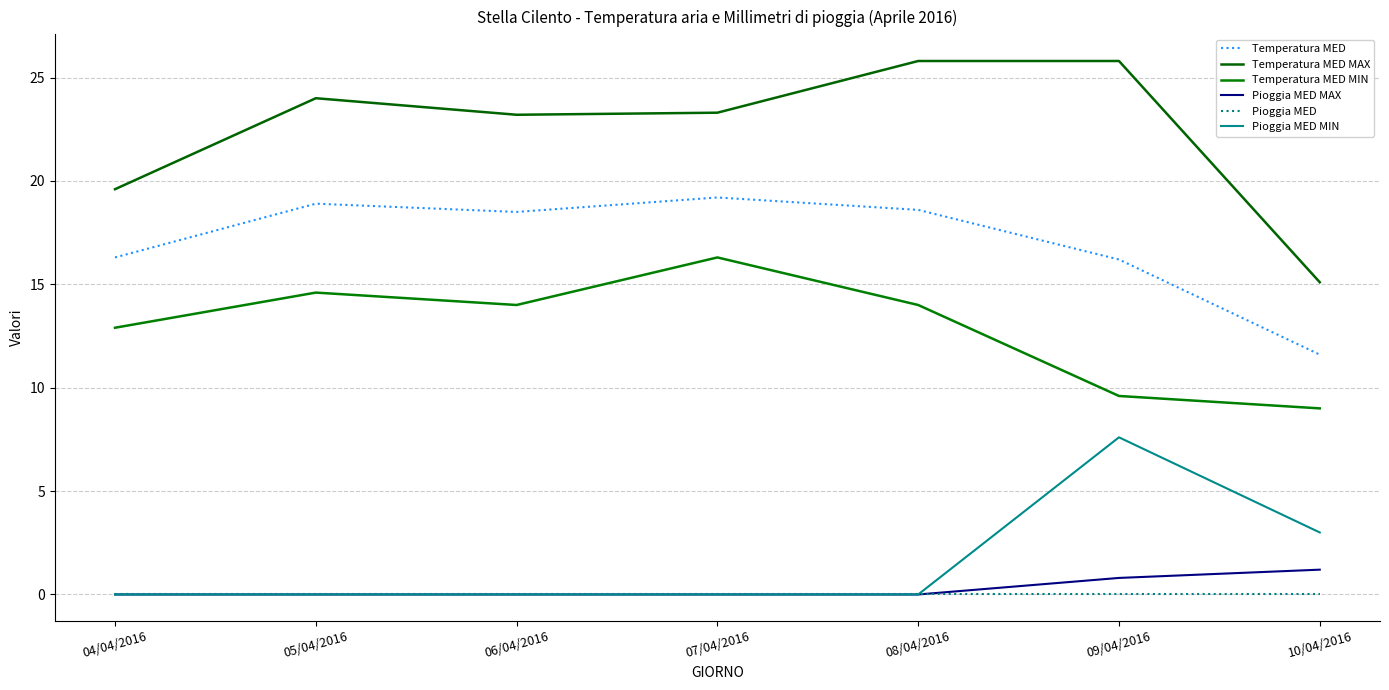

How many lines are shown in the chart?

6